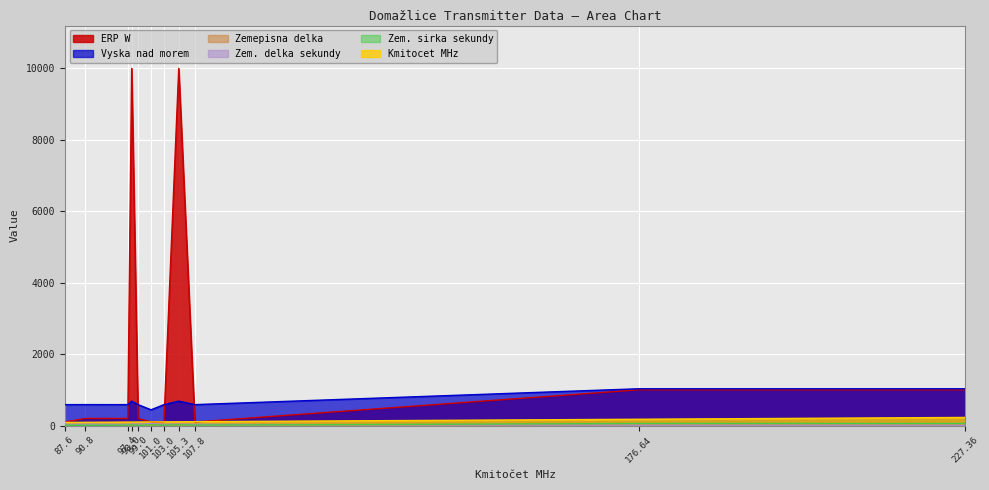

Which series has the widest spread of values?

ERP W